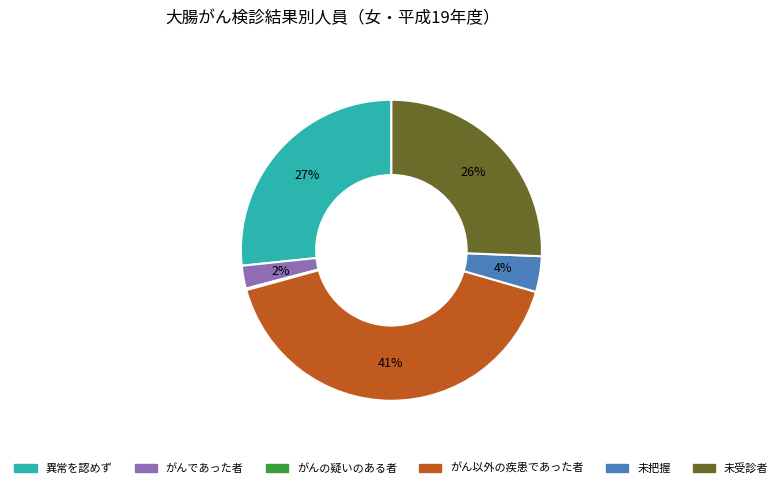

Does any single category account for the majority?

No